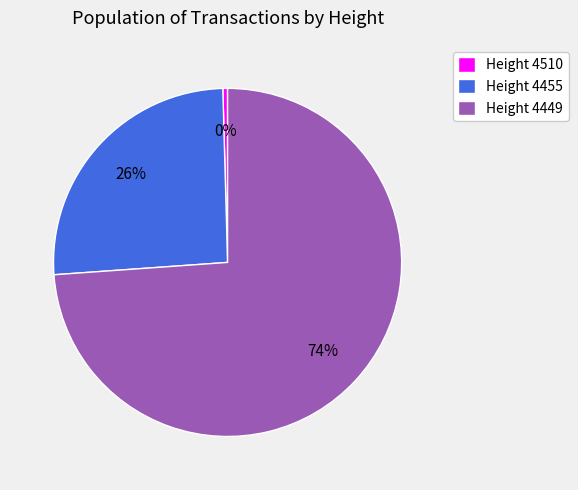

To the nearest percent, what percentage of the pie is Height 4449?

74%